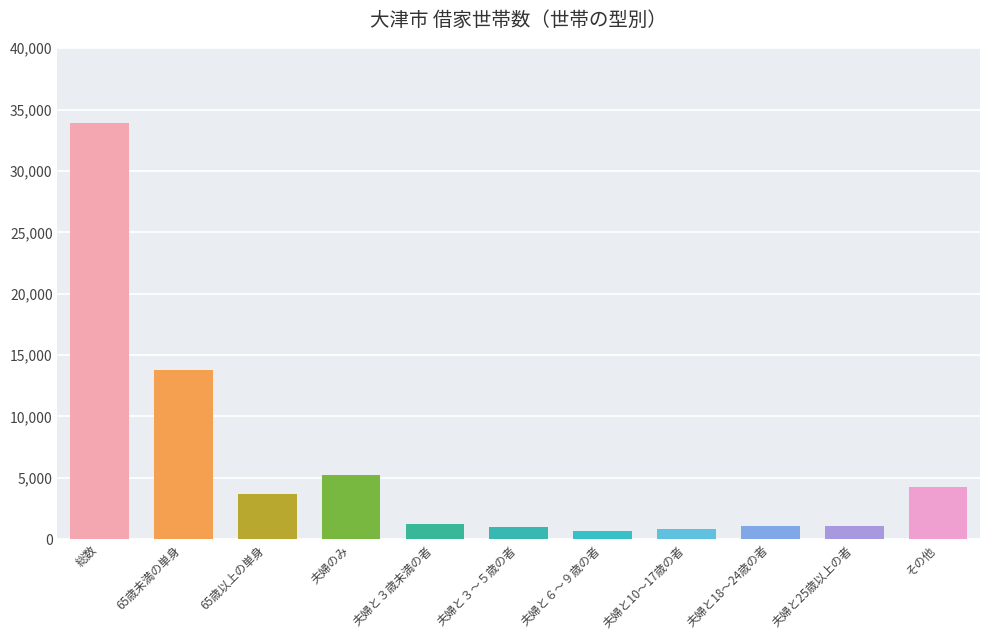

What is the value of the 3rd bar from the left?

3640